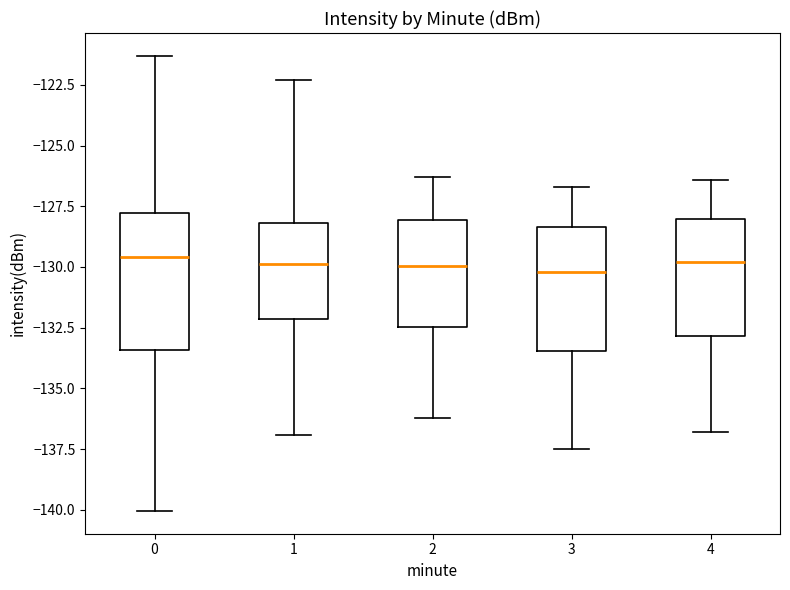

Comparing the boxes themselves (not the whiskers), which one is the tallest?

0